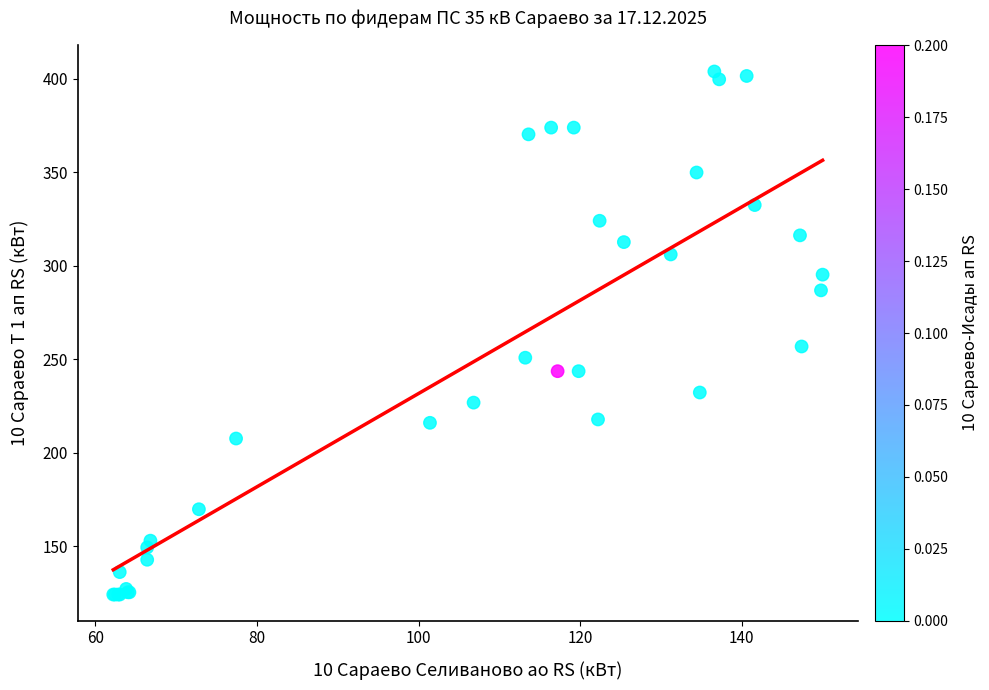

What Y value in the scatter plot is closest to 264?

256.8